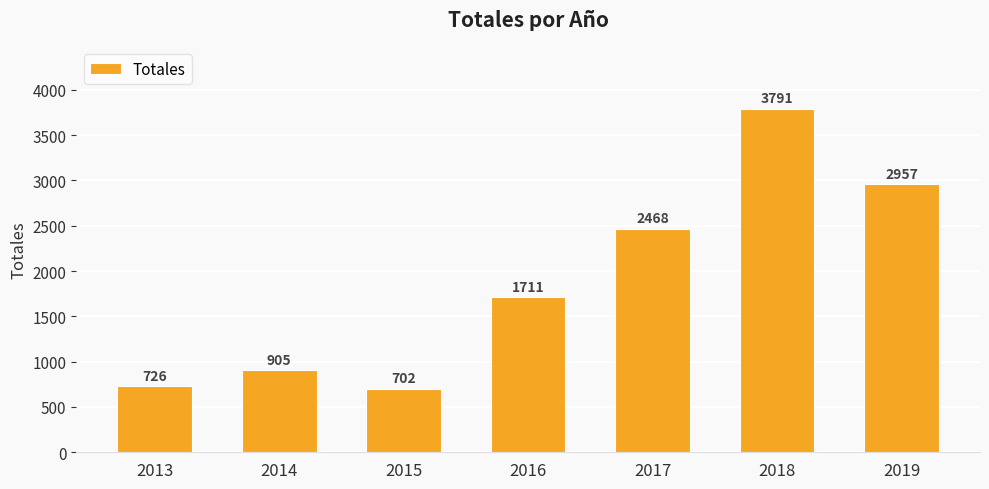

Rank the categories by value from lowest to highest.

2015, 2013, 2014, 2016, 2017, 2019, 2018